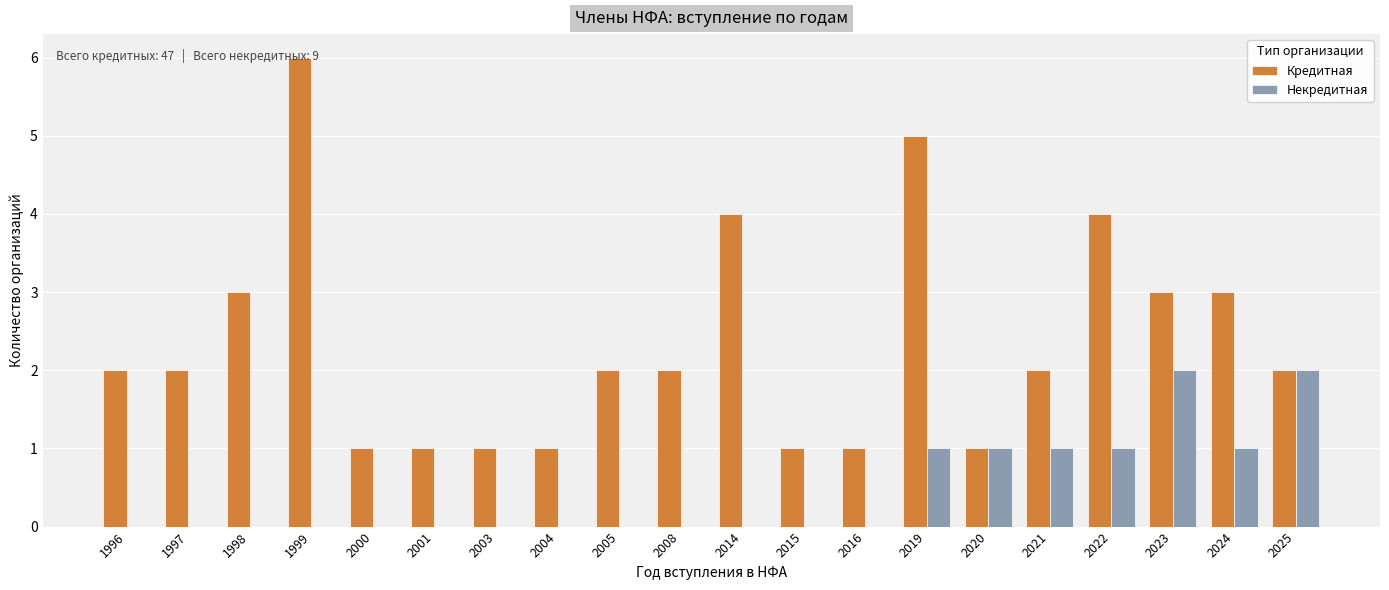

Reading right to left, extract all data points from this chart.

Кредитная: 2	3	3	4	2	1	5	1	1	4	2	2	1	1	1	1	6	3	2	2
Некредитная: 2	1	2	1	1	1	1	0	0	0	0	0	0	0	0	0	0	0	0	0